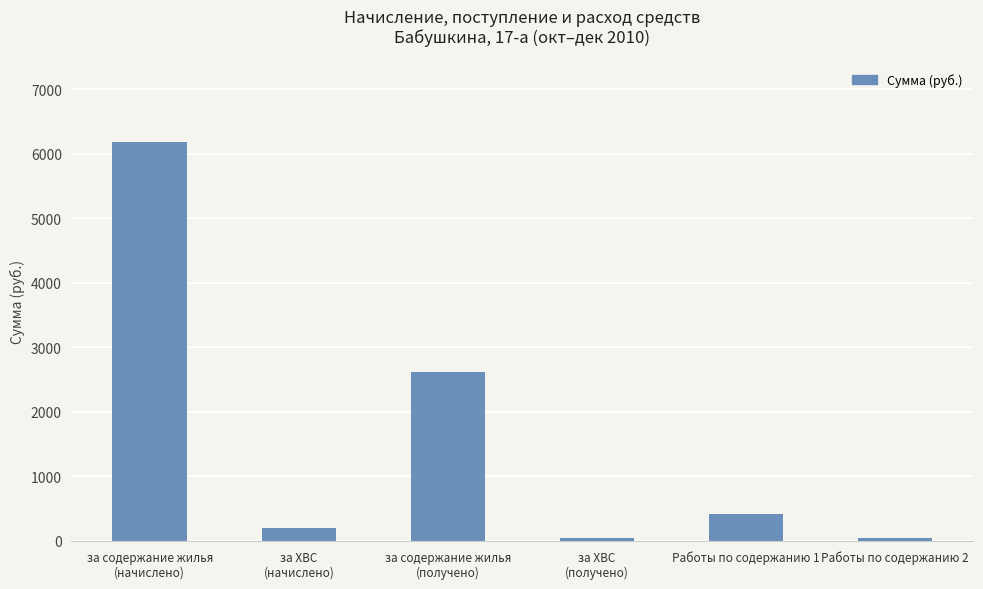

Which has a higher value, за ХВС
(получено) or за содержание жилья
(начислено)?

за содержание жилья
(начислено)